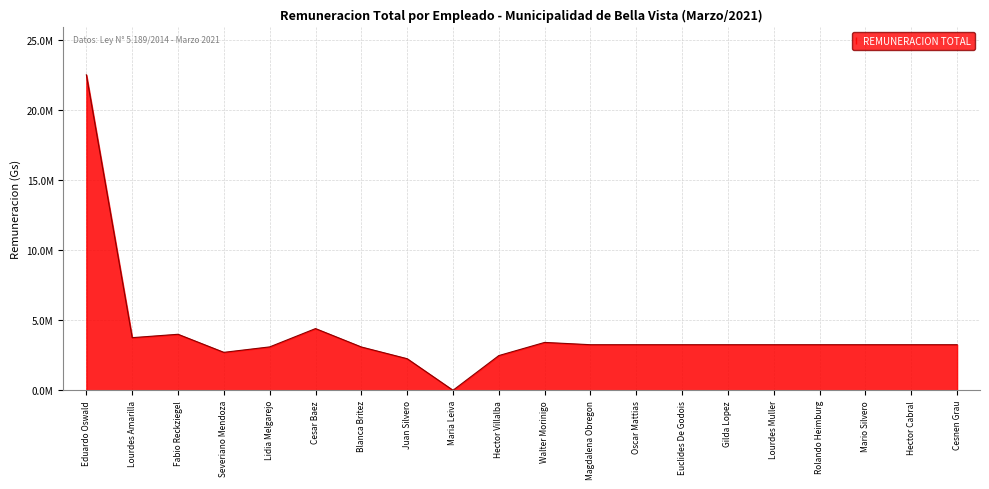

What value does the data have at Eduardo Oswald?

22500000